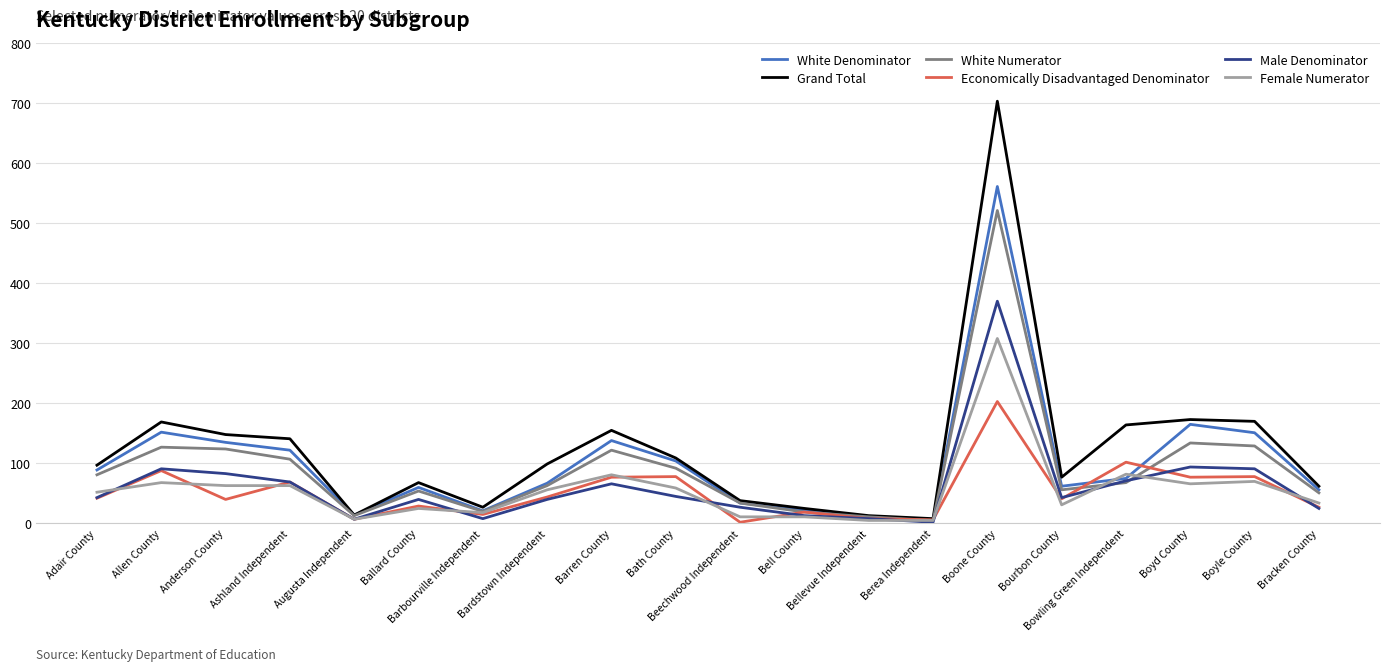

What is the maximum value for Male Denominator?

370